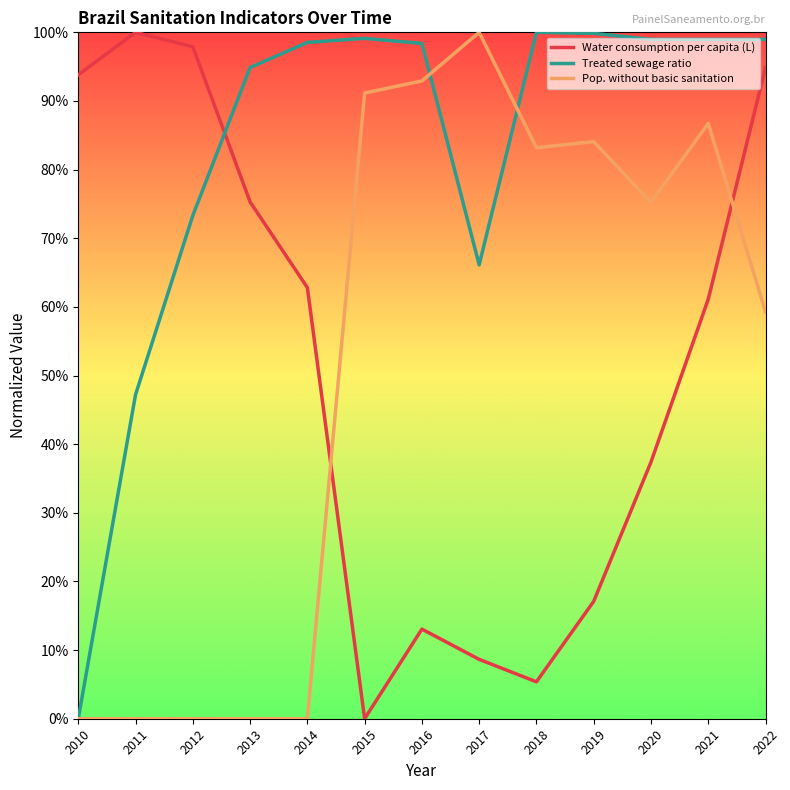

Which series changed the most between 2017 and 2020?

Treated sewage ratio